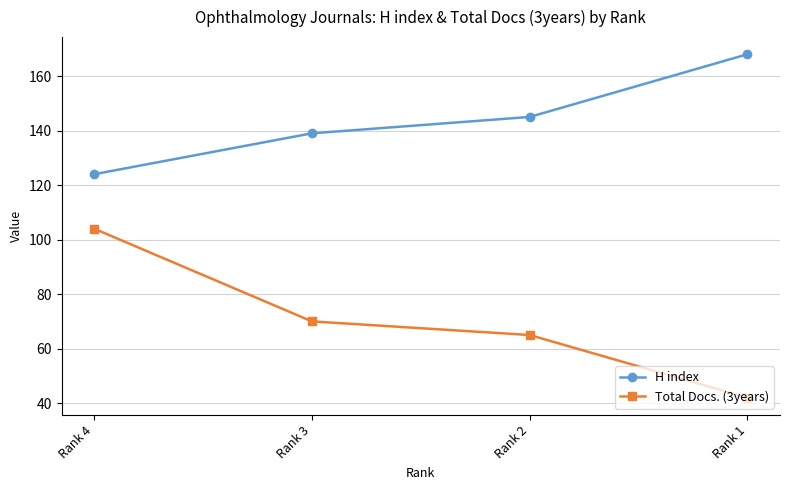

True or false: H index has a value of 194 at Rank 2.

False